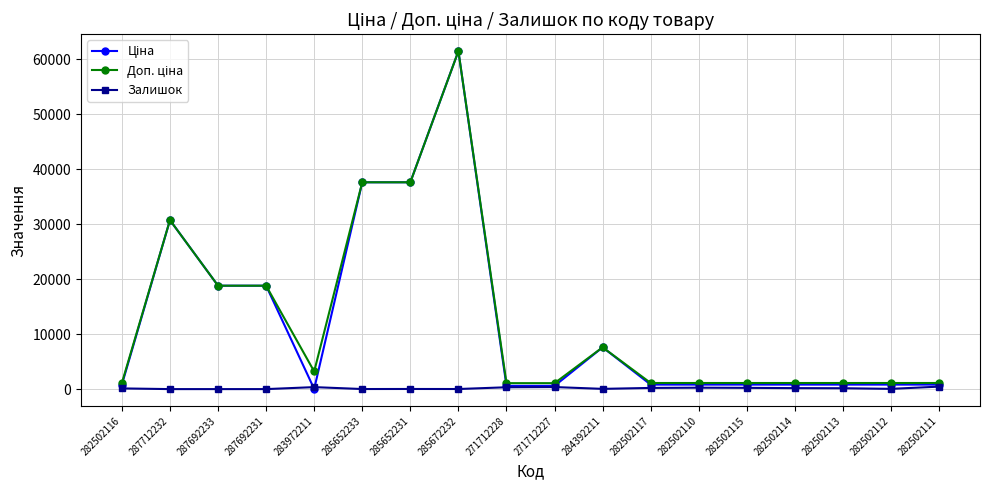

At how many categories does at least one series exceed 53354?

1